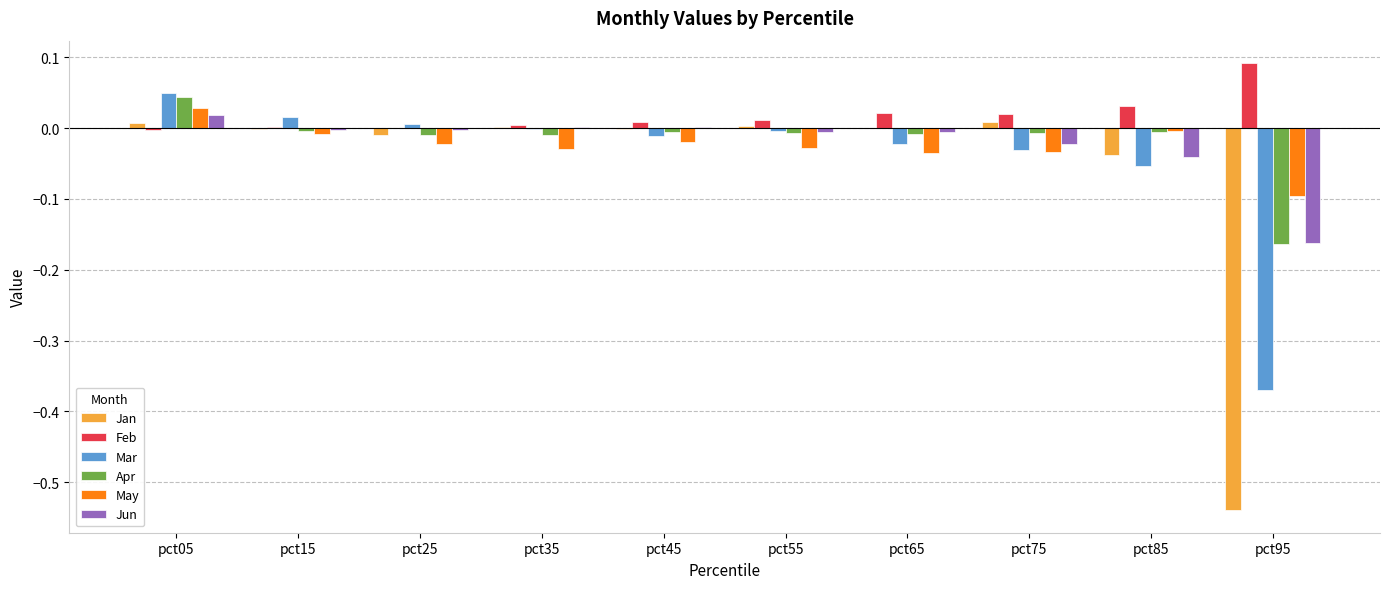

Does the chart contain stacked bars?

No